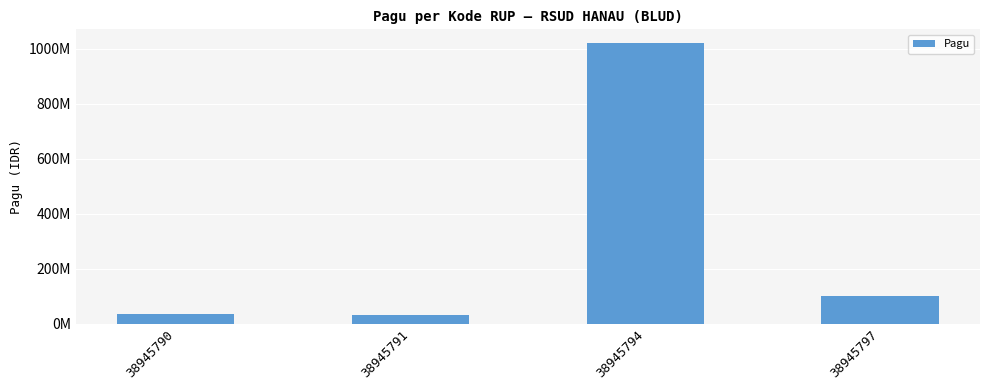

Does the chart contain any negative values?

No